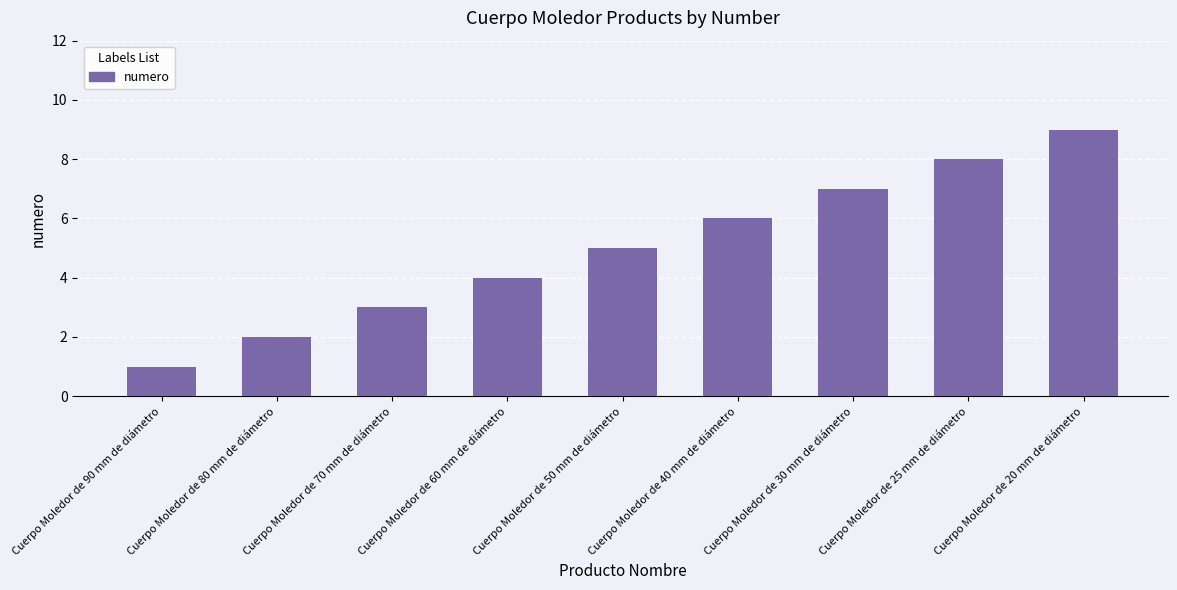

Rank the categories by value from lowest to highest.

Cuerpo Moledor de 90 mm de diámetro, Cuerpo Moledor de 80 mm de diámetro, Cuerpo Moledor de 70 mm de diámetro, Cuerpo Moledor de 60 mm de diámetro, Cuerpo Moledor de 50 mm de diámetro, Cuerpo Moledor de 40 mm de diámetro, Cuerpo Moledor de 30 mm de diámetro, Cuerpo Moledor de 25 mm de diámetro, Cuerpo Moledor de 20 mm de diámetro